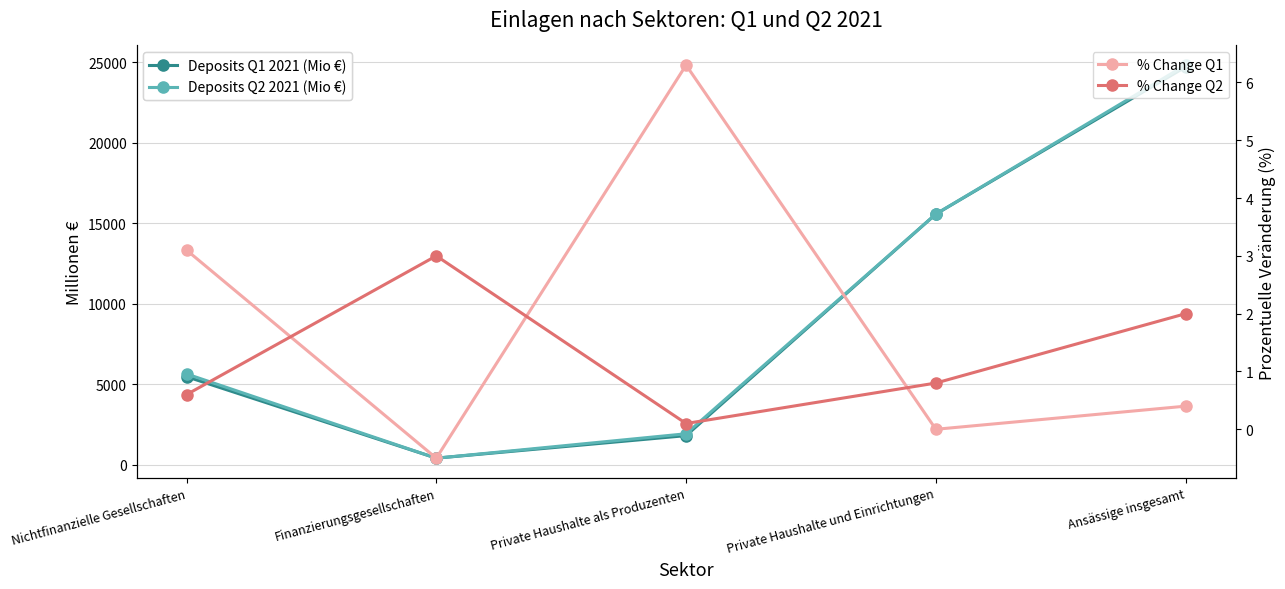

Rank the series by their maximum value, from highest to lowest.

Deposits Q2 2021 (Mio €), Deposits Q1 2021 (Mio €), % Change Q1, % Change Q2